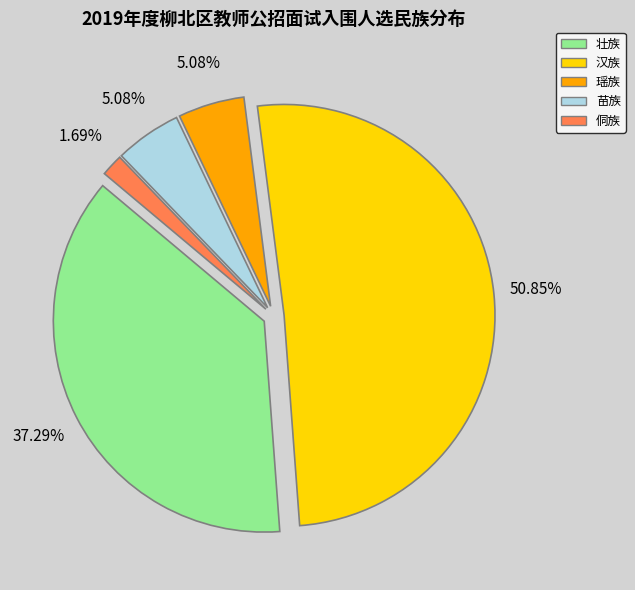

Which slice is the smallest?

侗族